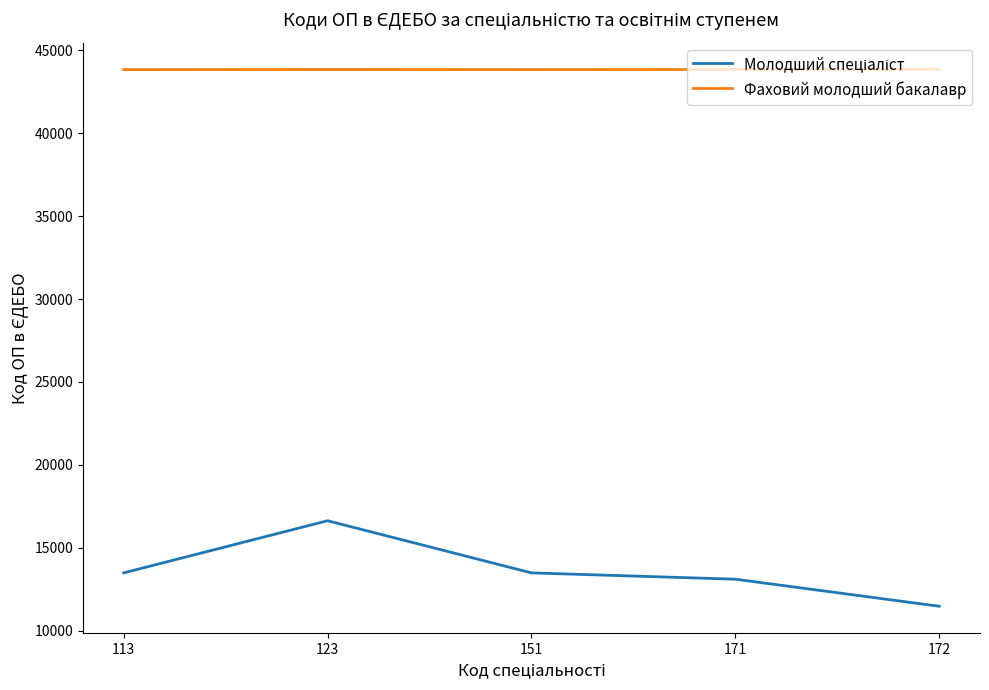

What is the approximate value of Фаховий молодший бакалавр at 113, to the nearest 10?

43820